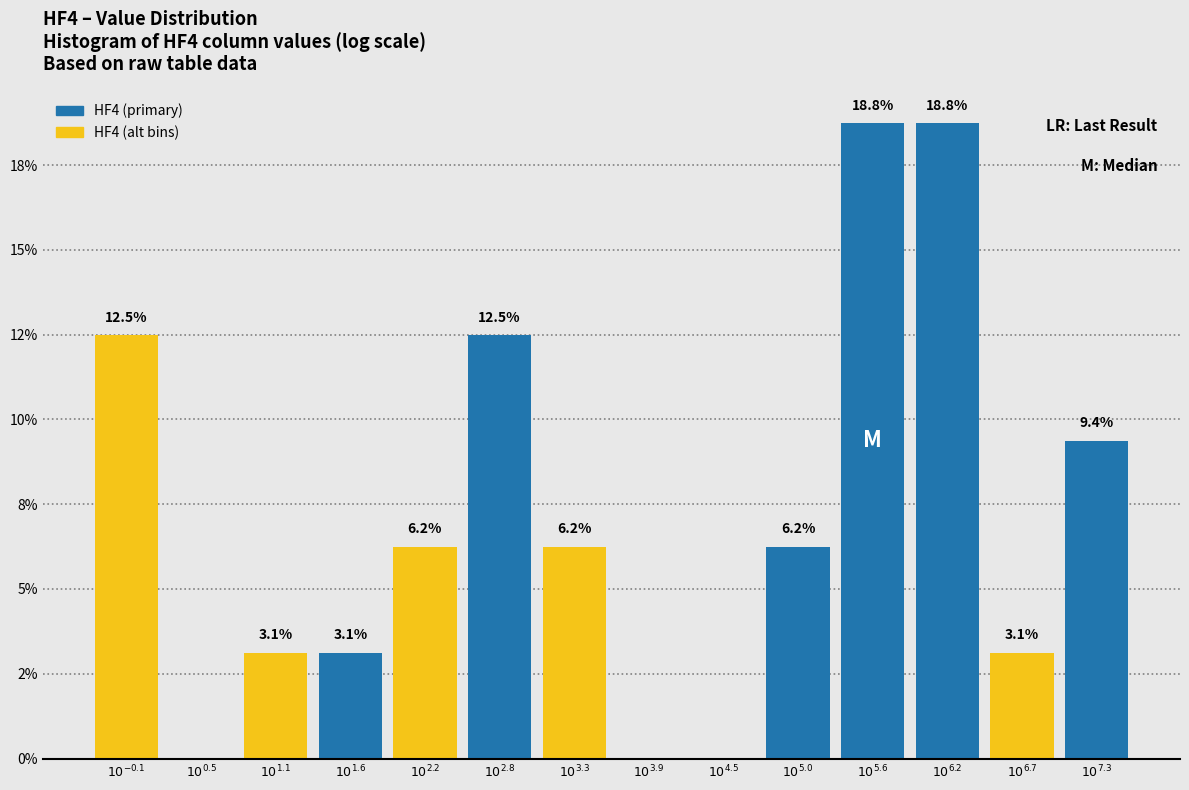

Are the bars horizontal?

No